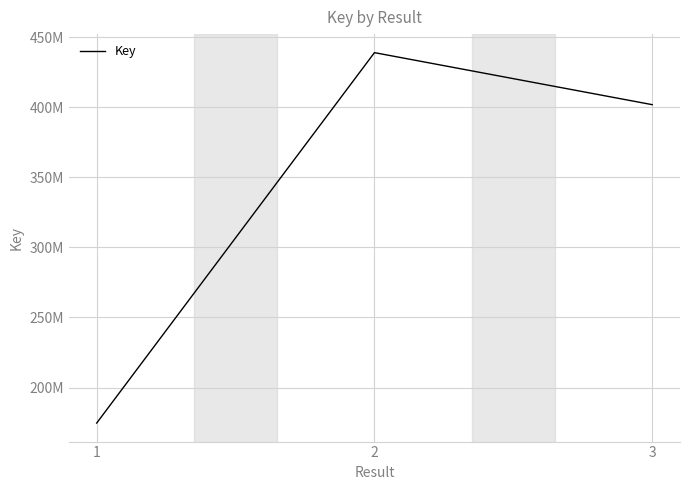

List the labels in order of value, largest first.

2, 3, 1